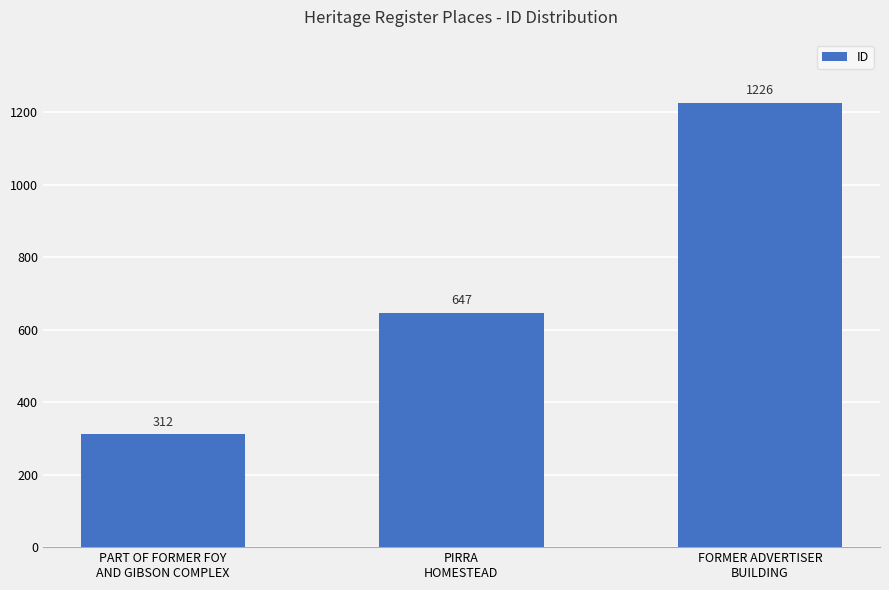

Between PART OF FORMER FOY
AND GIBSON COMPLEX and FORMER ADVERTISER
BUILDING, which is larger?

FORMER ADVERTISER
BUILDING